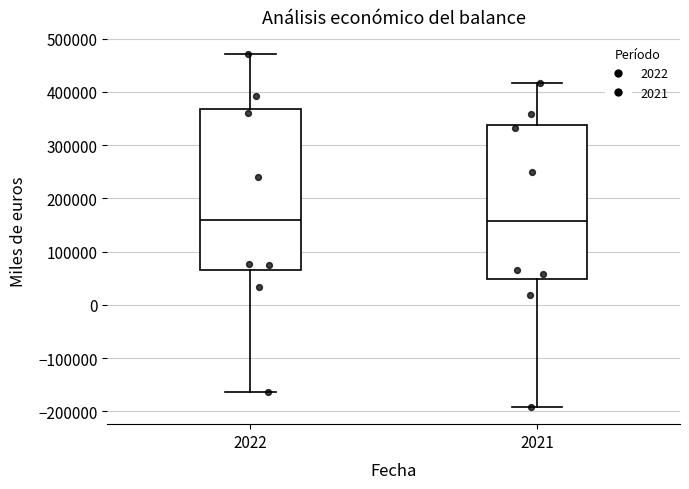

Reading left to right, transcribe this box plot: for each box, give where its median line is, the range the box spans, and where its two whiskers end, as read against the y-axis. The values are not printed on the chart, so give them approximately, as read against the axis.

2022: median 160000, box 60000 to 370000, whiskers -160000 to 470000
2021: median 160000, box 50000 to 340000, whiskers -190000 to 420000